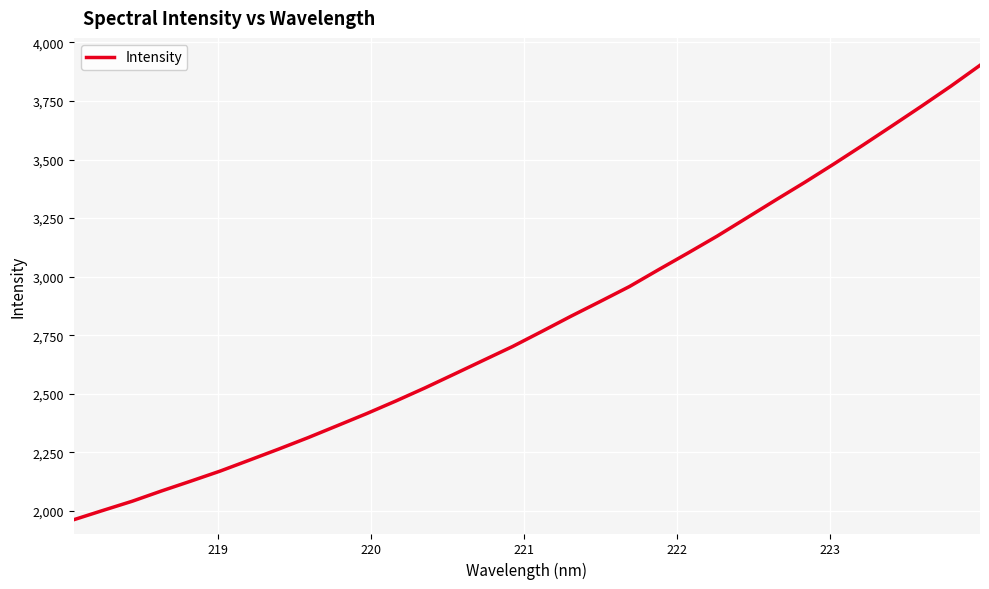

What is the difference between the maximum and minimum values?

1940.0